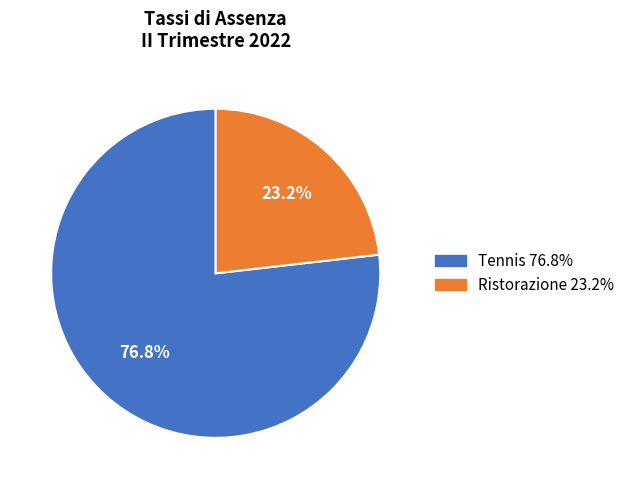

What percentage is the Ristorazione slice, to the nearest percent?

23%